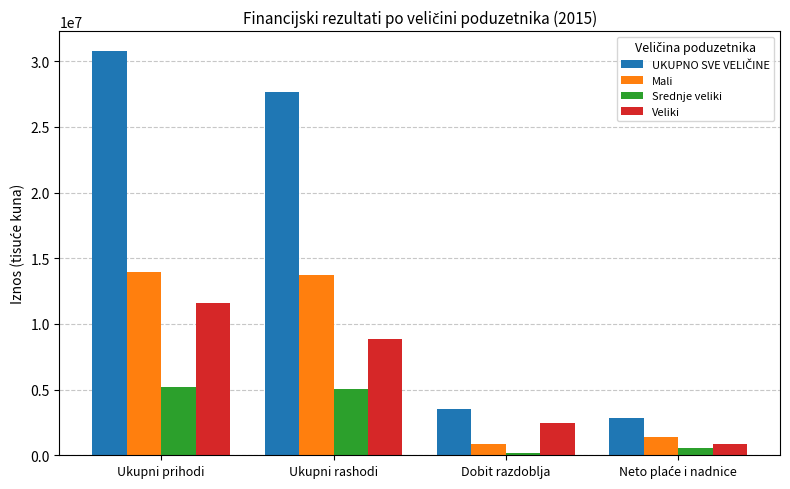

What is the difference between the maximum and minimum values in the Mali series?

13067946.7